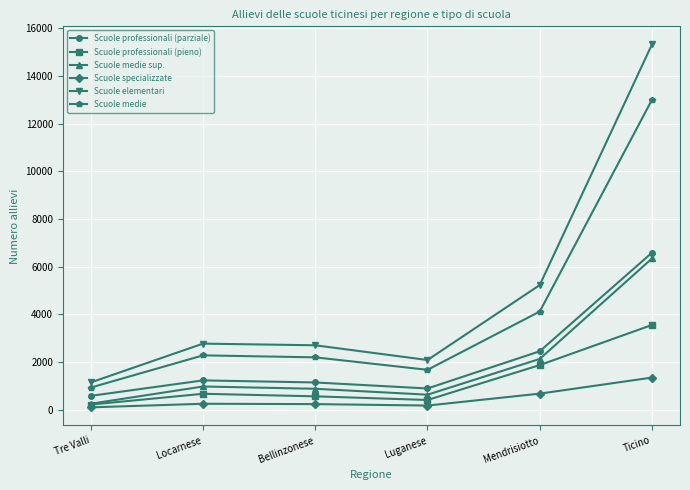

At which label is Scuole professionali (pieno) closest to 1889?

Mendrisiotto